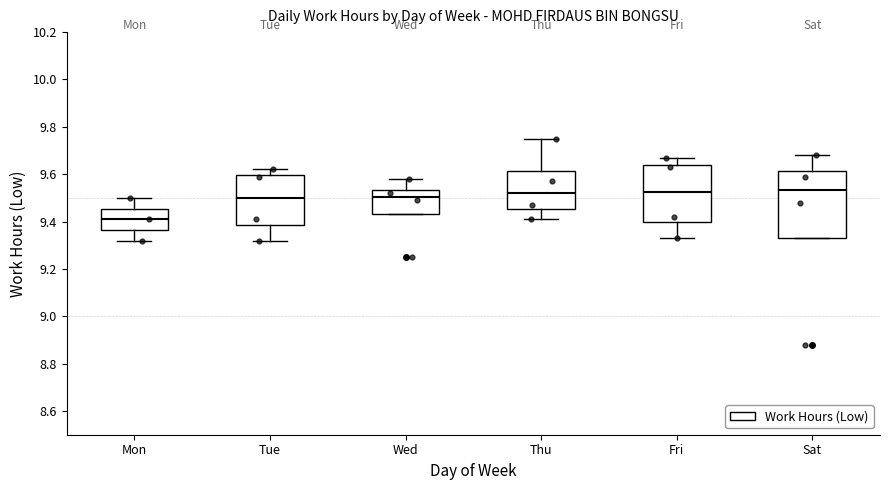

Which box is the tallest, from its lower edge to its upper edge?

Sat